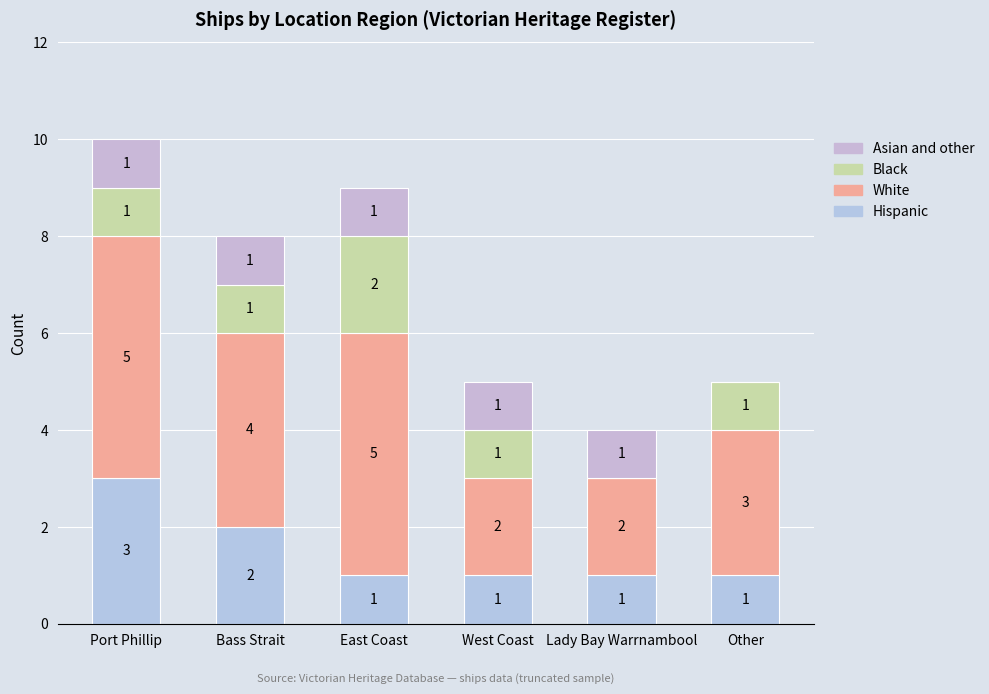

How many data points does each series have?

6